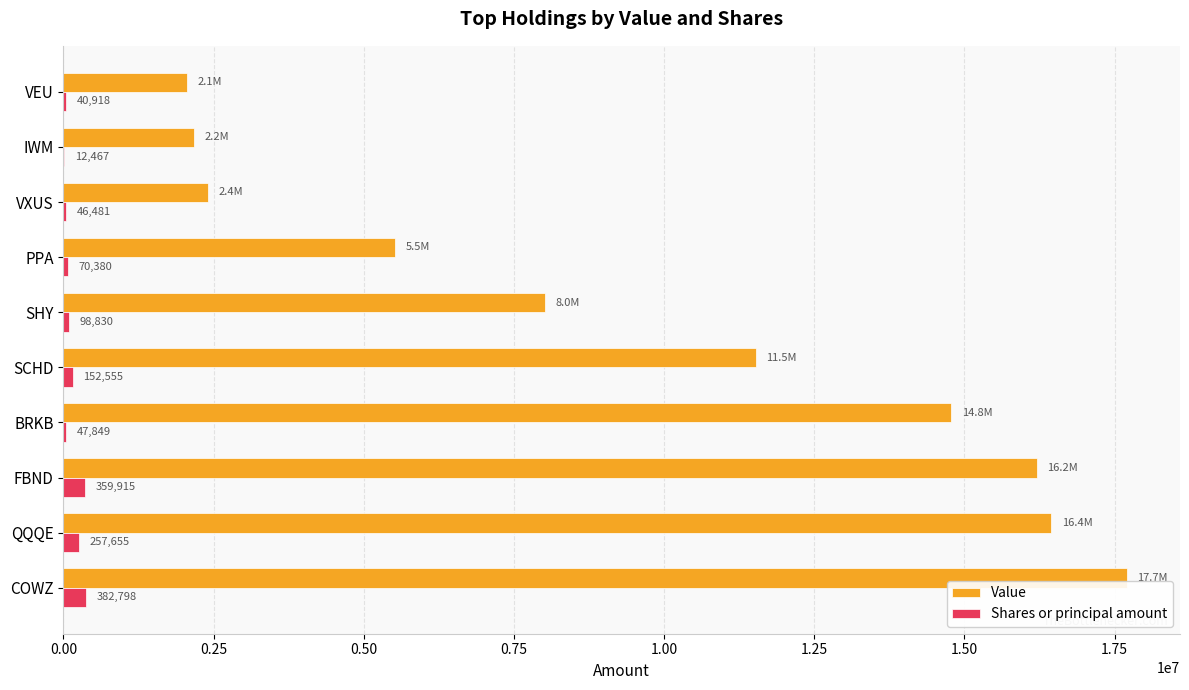

At which label is Value closest to 9878024?

SCHD